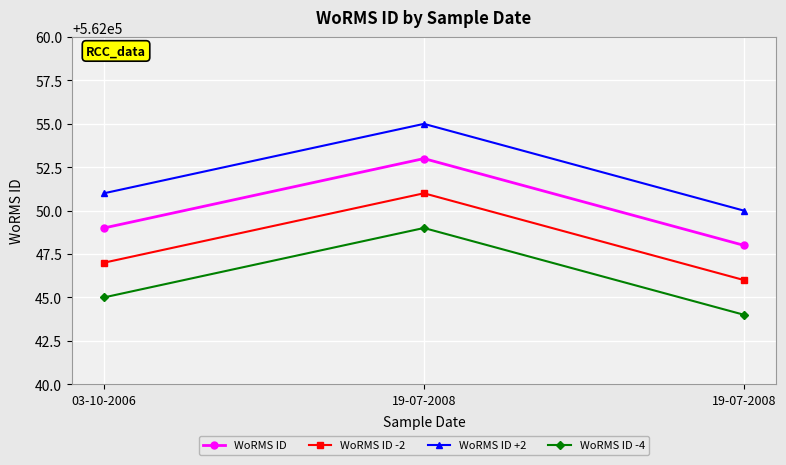

At which category is the sum across all series the highest?

19-07-2008